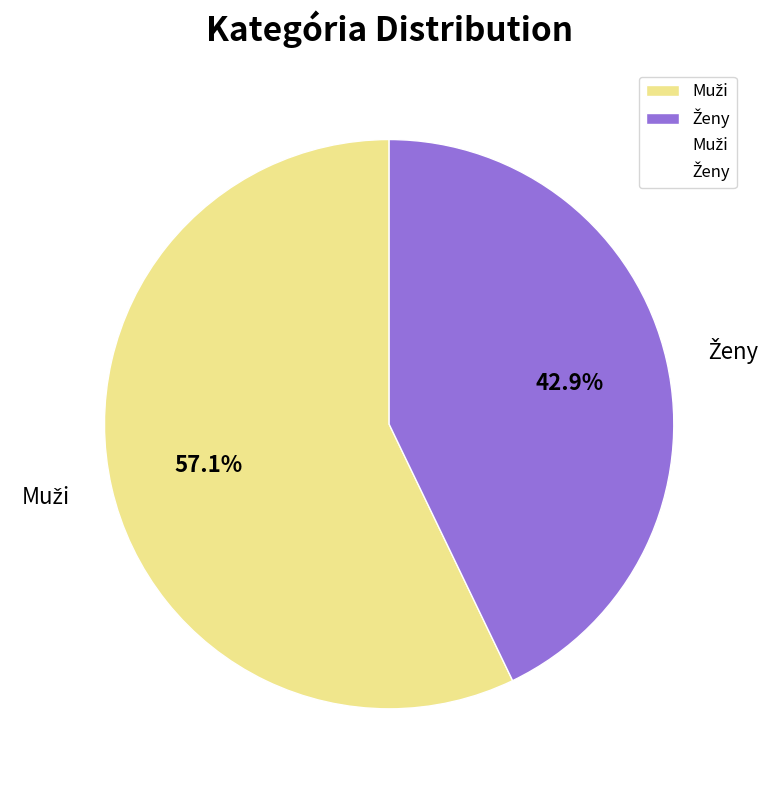

How many segments does this pie chart have?

2